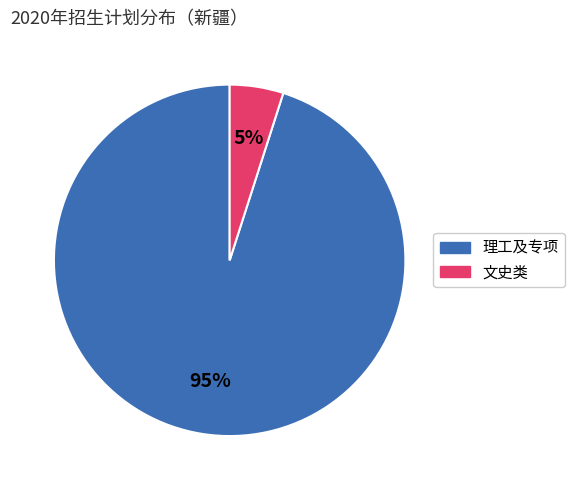

Does any single category account for the majority?

Yes